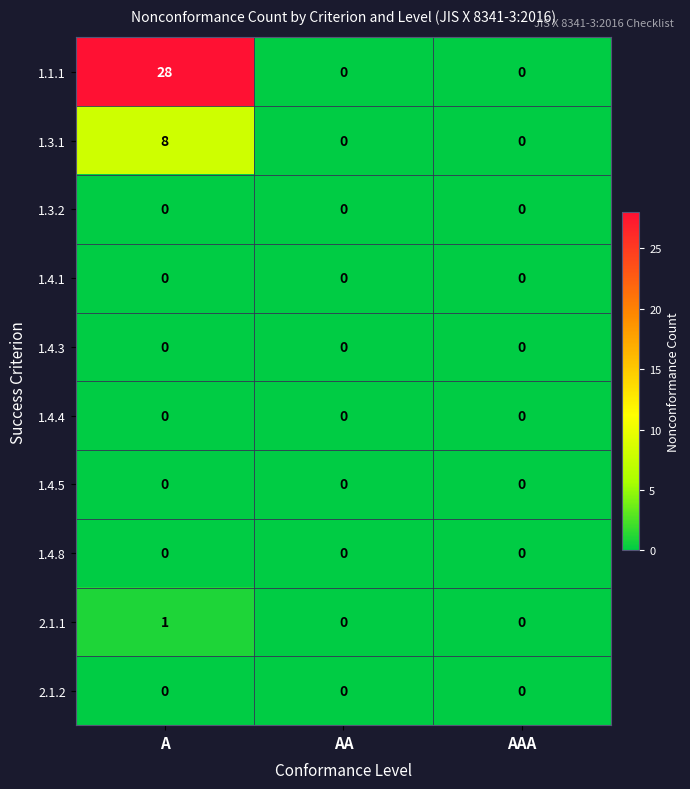

What is the greatest value displayed?

28